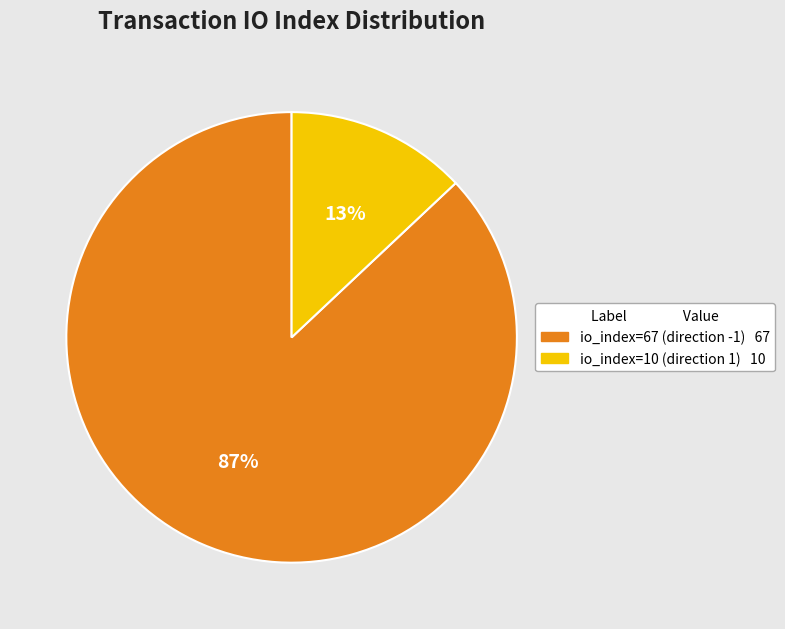

To the nearest percent, what is the average slice percentage?

50%